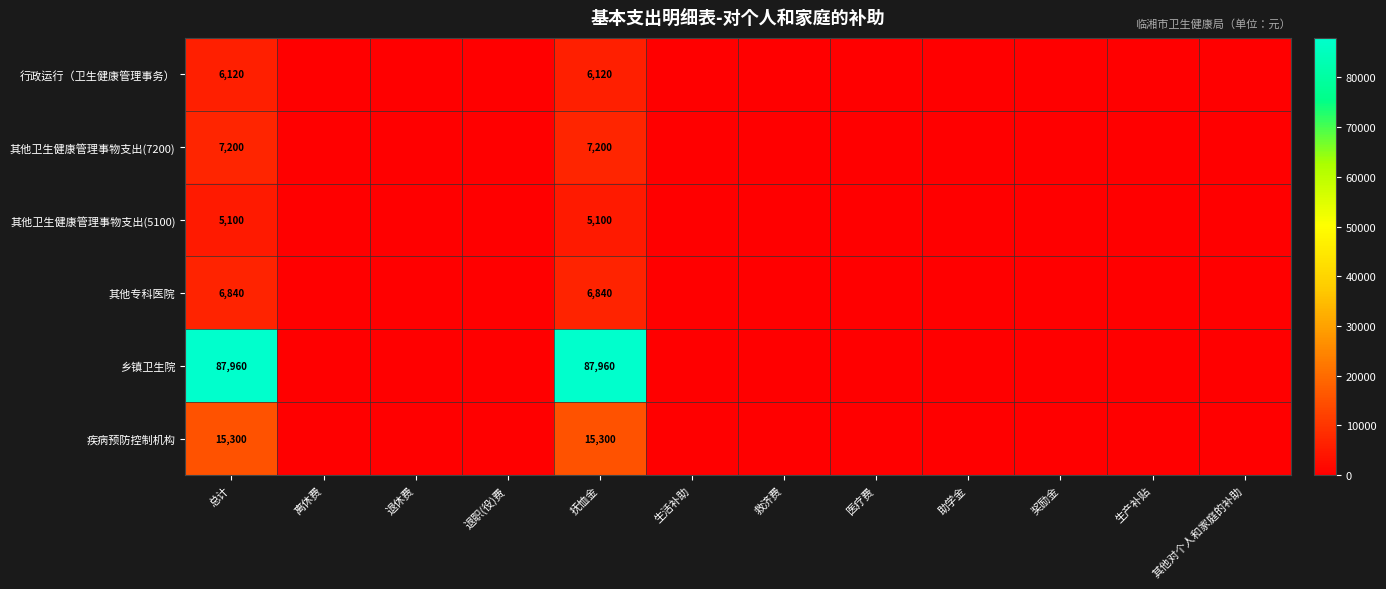

The 其他卫生健康管理事物支出(7200) series shows 12179 at 抚恤金. True or false?

False